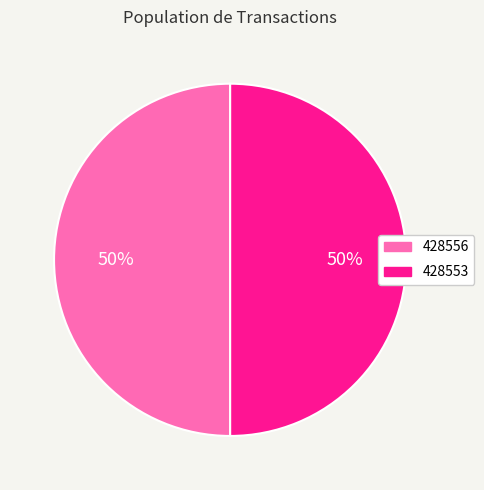

Do 428556 and 428553 together represent more than half of the pie?

Yes